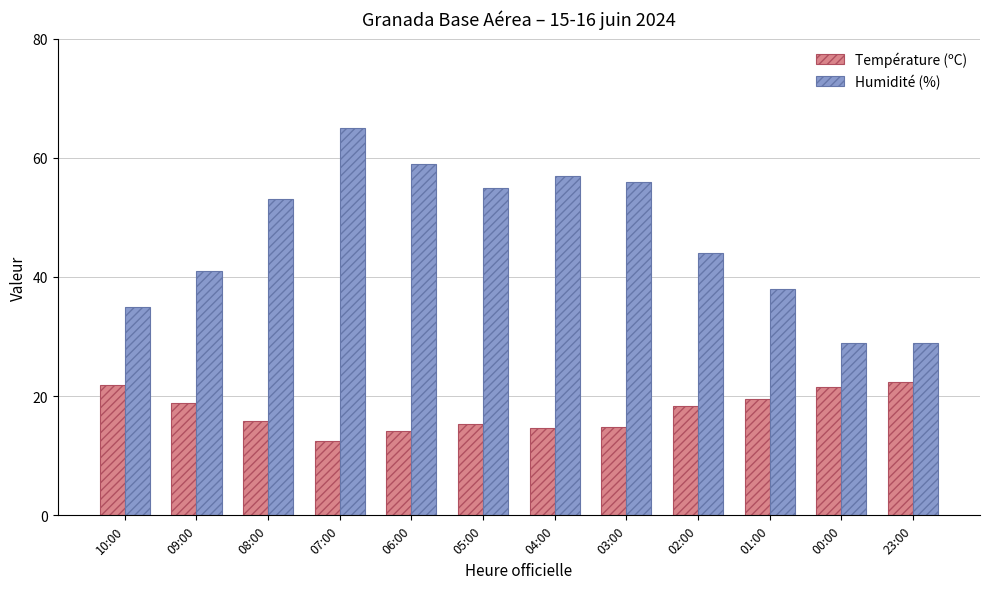

Are the bars horizontal?

No